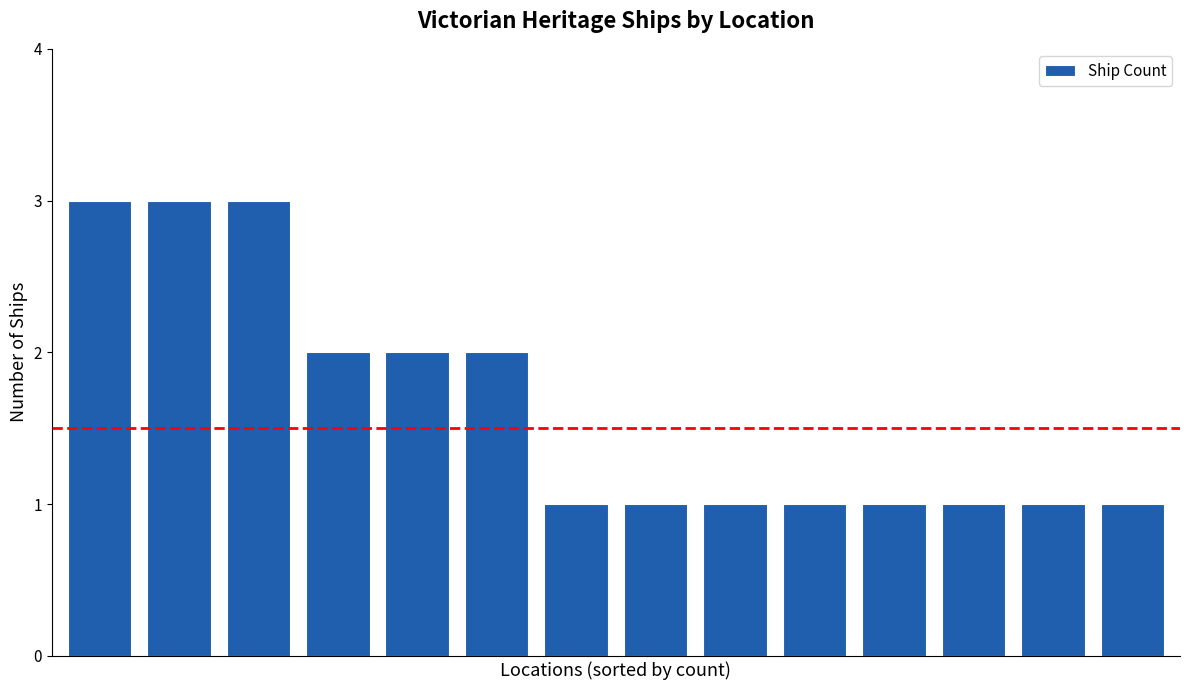

What is the value of the 12th bar from the left?

1